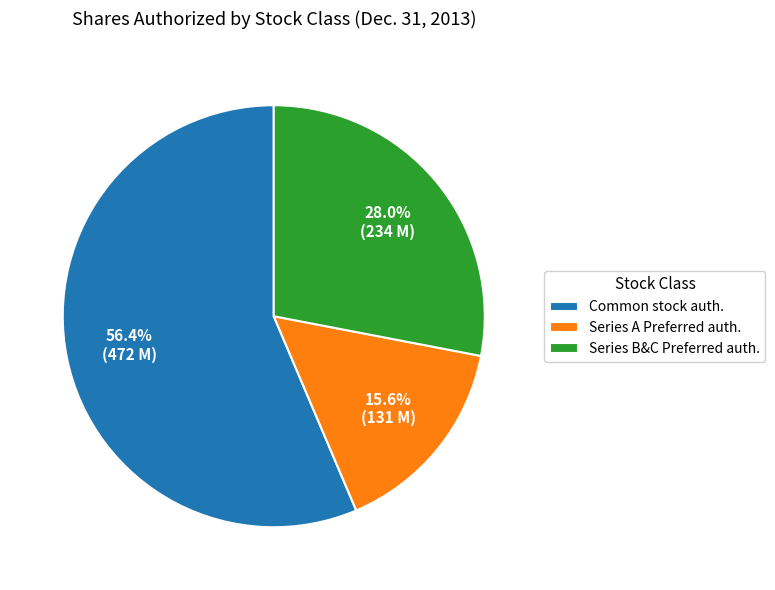

Which has a higher value, Series A Preferred auth. or Series B&C Preferred auth.?

Series B&C Preferred auth.